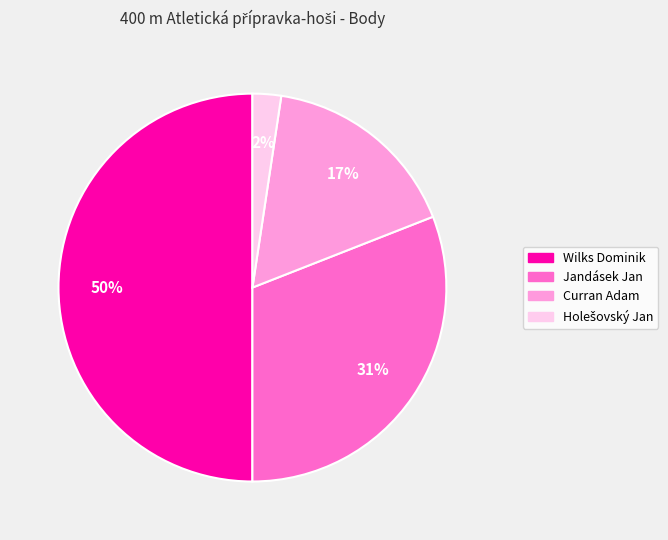

Is the sum of Curran Adam and Jandásek Jan greater than half?

No